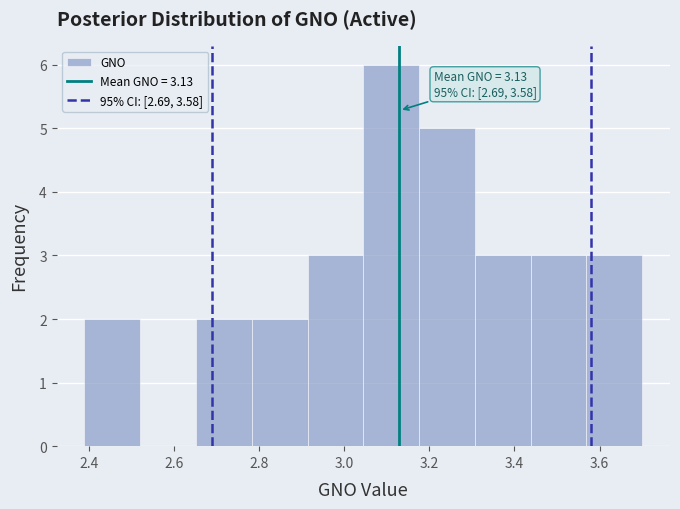

Which range on the x-axis has the tallest bar?

3.04 to 3.18